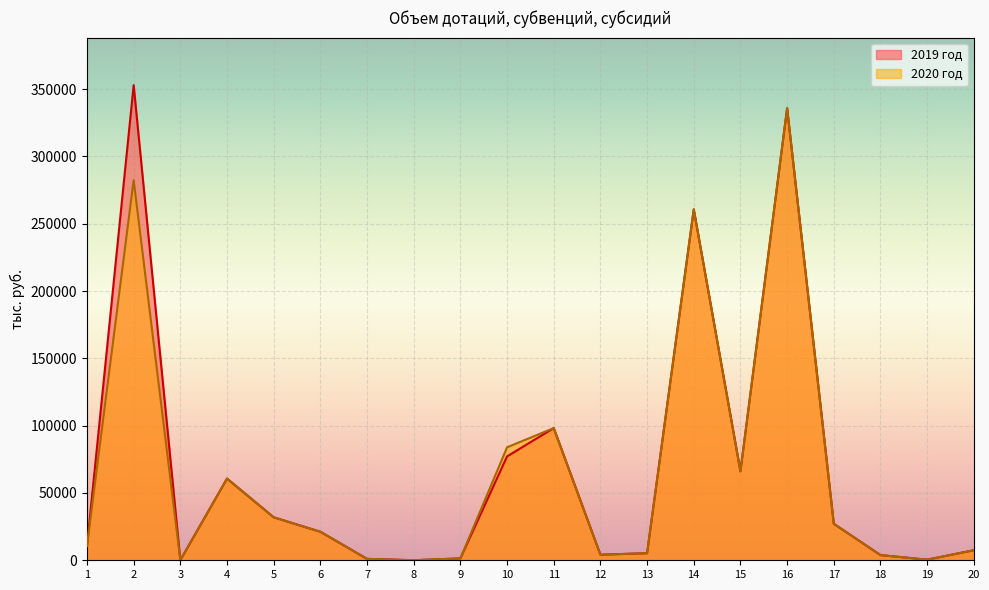

At which label does 2019 год first exceed 21185?

2